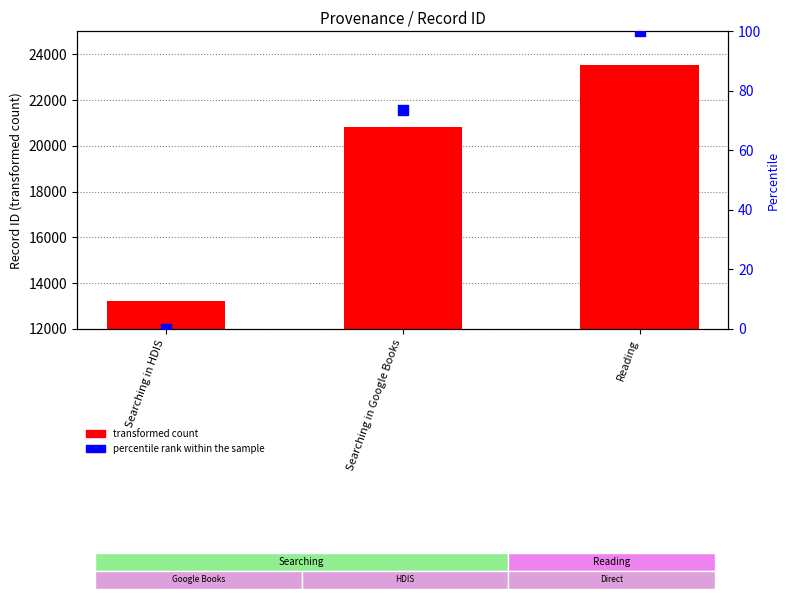

Which series has the largest Y range (max minus min)?

transformed count